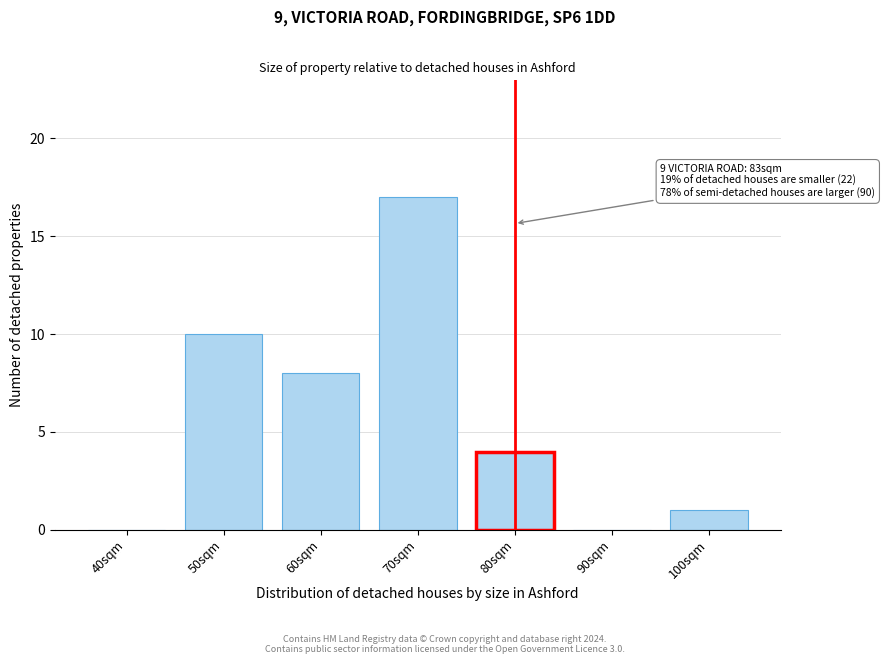

Reading left to right, extract all data points from this chart.

40sqm=0	50sqm=10	60sqm=8	70sqm=17	80sqm=4	90sqm=0	100sqm=1